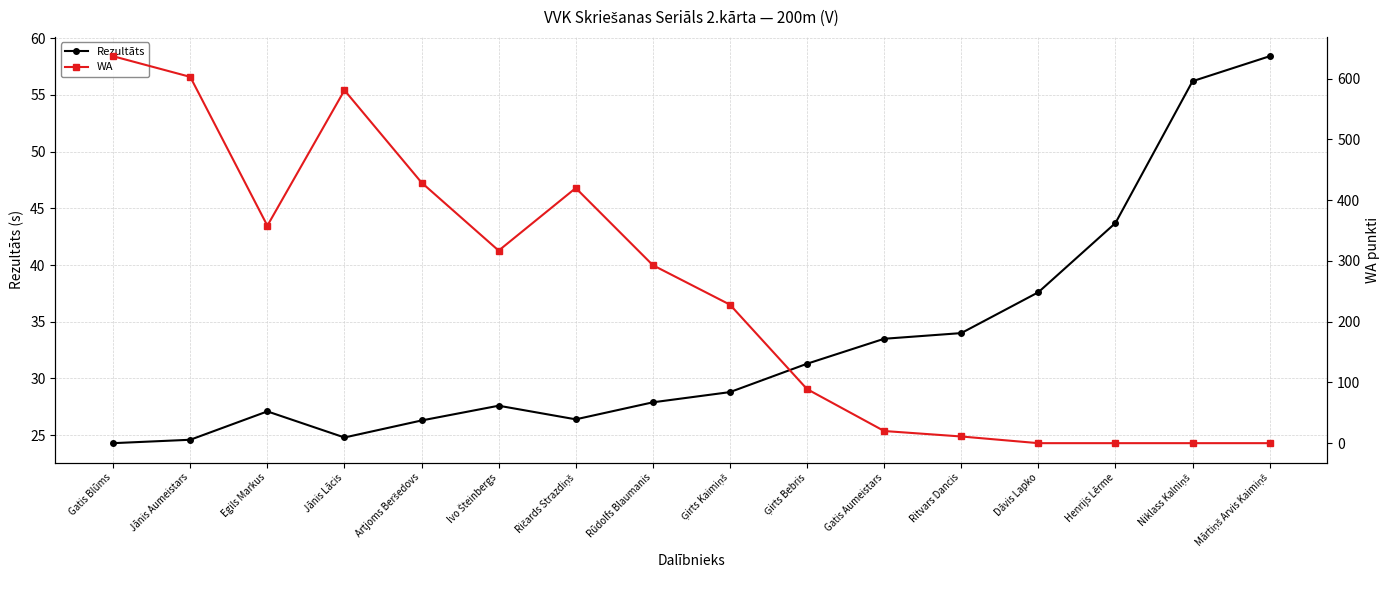

What is the label of the 4th point from the right?

Dāvis Lapko